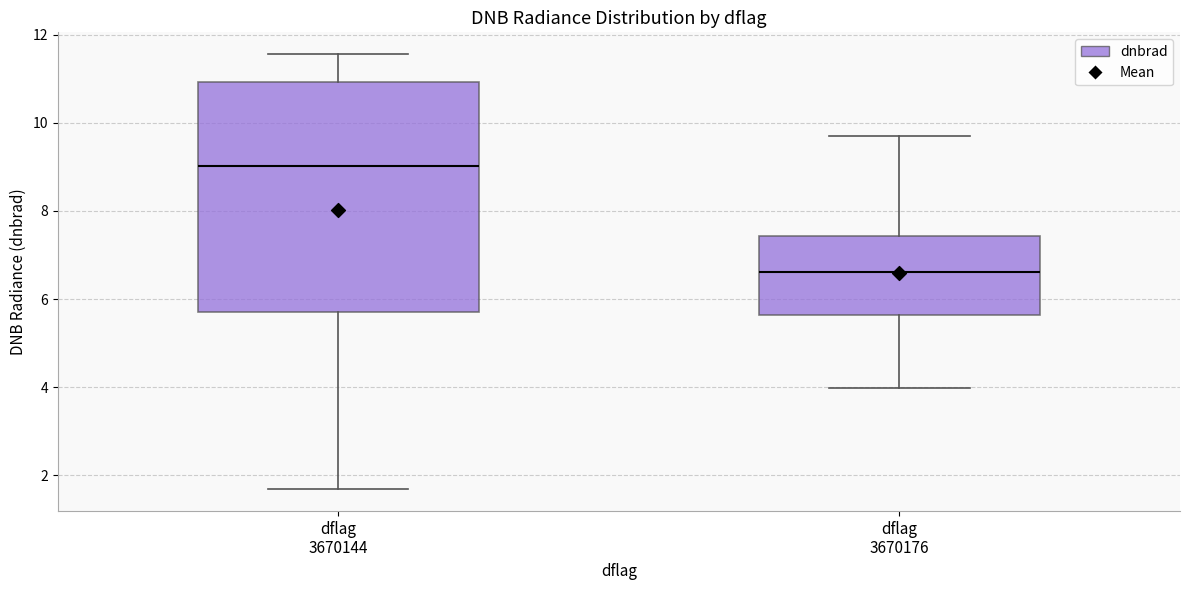

Which box has the lowest median line?

dflag 3670176